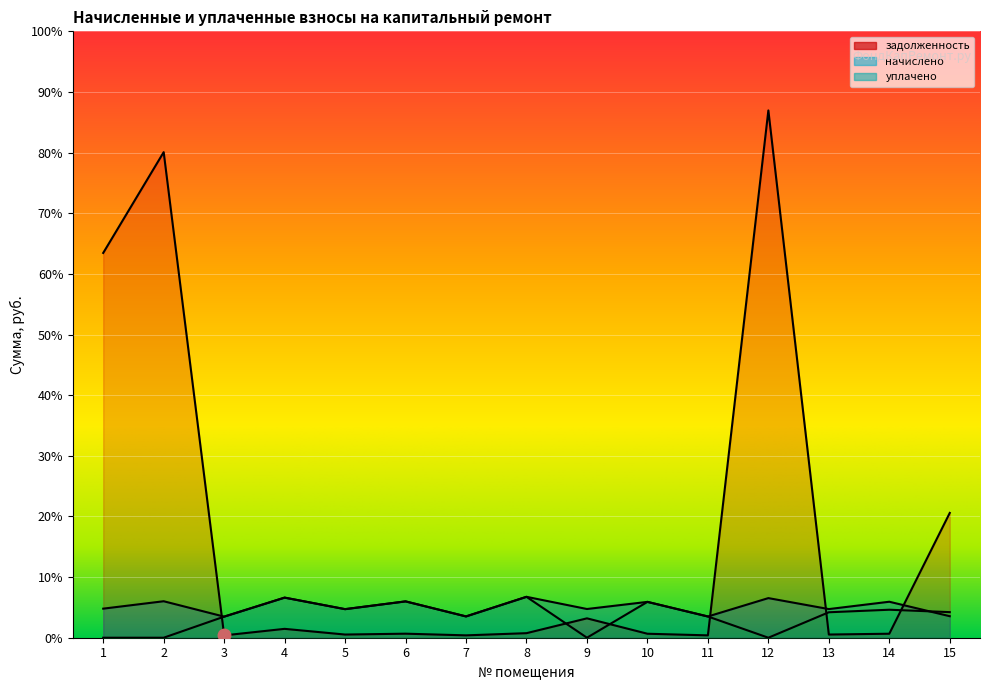

Where is задолженность nearest to the value 16558?

1